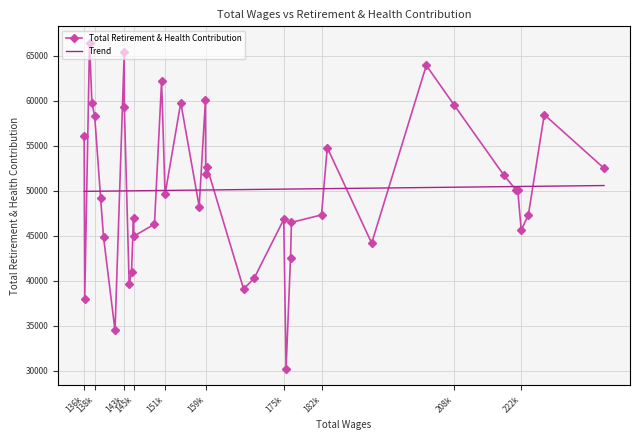

What is the minimum value for Trend?

49934.5